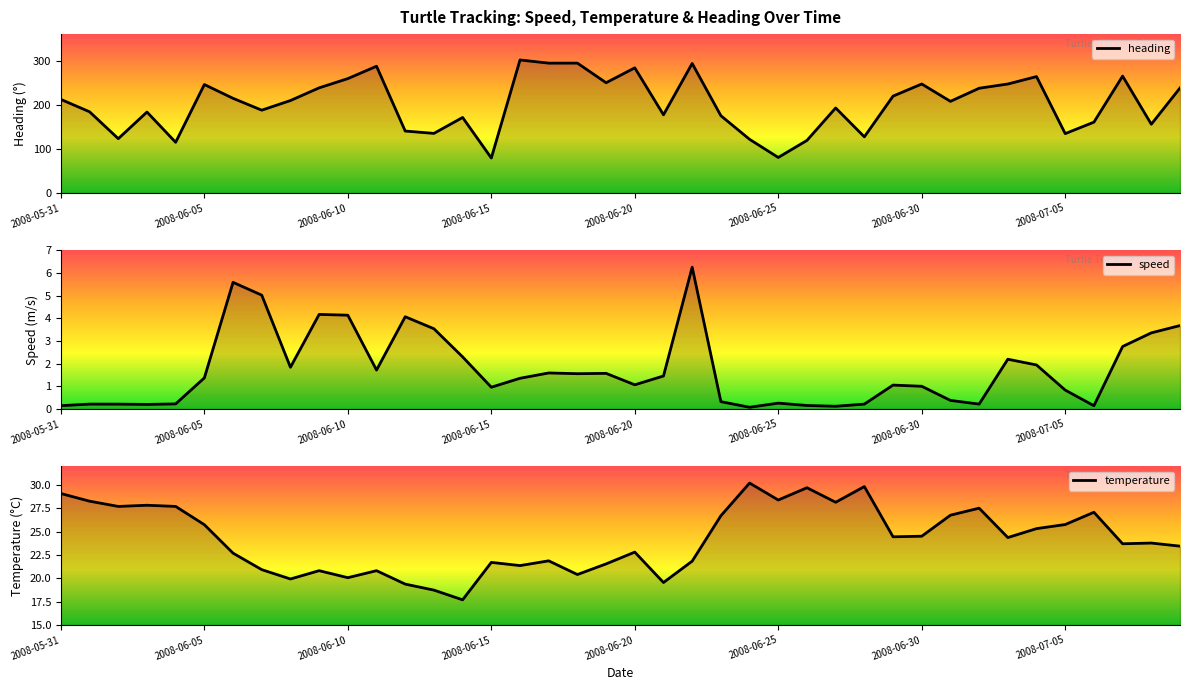

True or false: speed and temperature intersect in this chart.

False